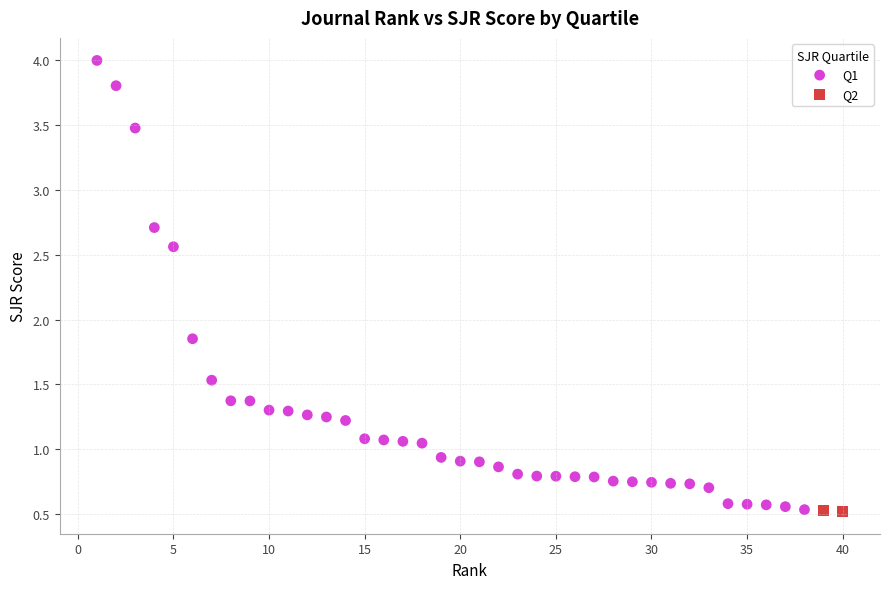

What are all the series names shown in the legend?

Q1, Q2